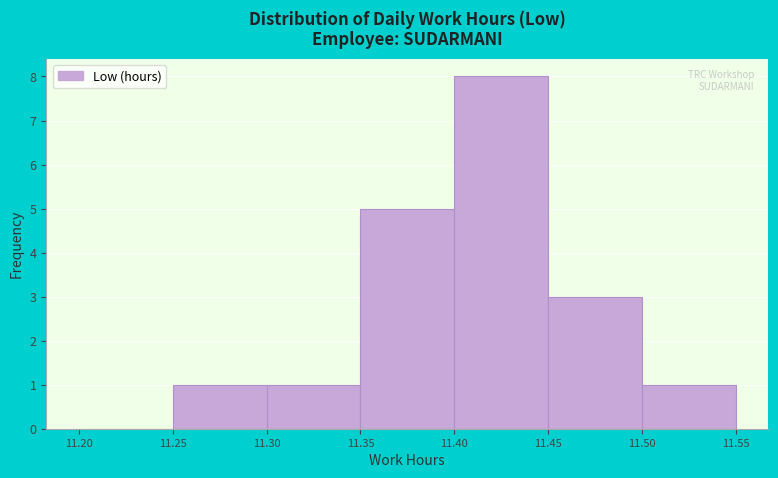

Reading left to right, transcribe this chart: for each bar, give the range it covers on the x-axis and its height. The values are not printed on the chart, so give them approximately, as read against the axis.

11.20 to 11.25: 0
11.25 to 11.30: 1
11.30 to 11.35: 1
11.35 to 11.40: 5
11.40 to 11.45: 8
11.45 to 11.50: 3
11.50 to 11.55: 1